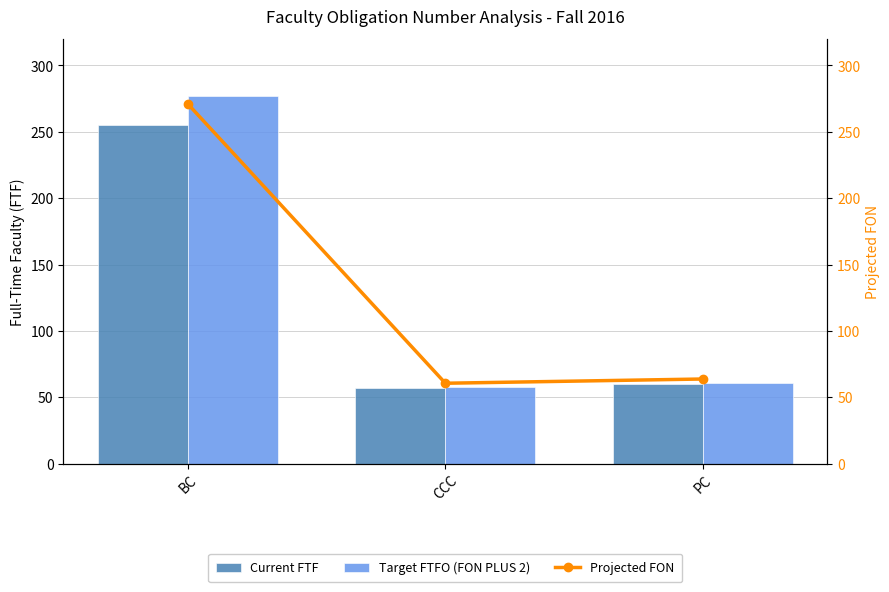

Are the bars horizontal?

No